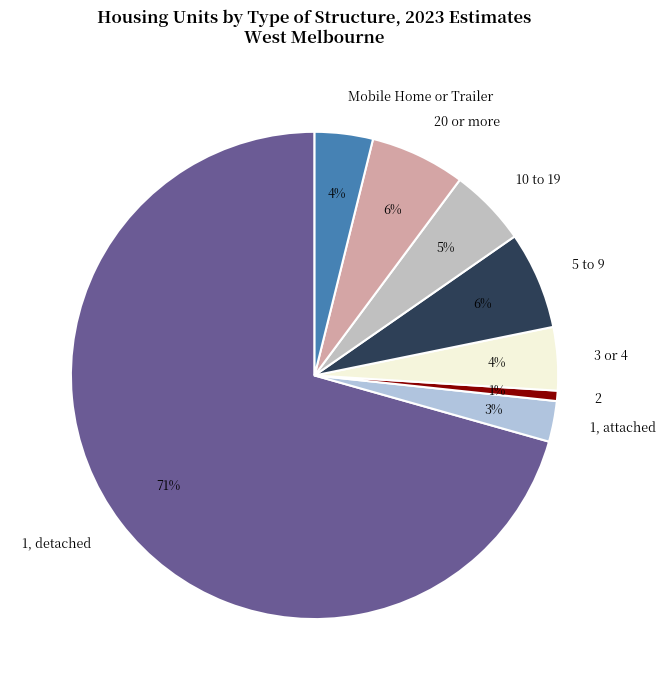

What is the majority slice?

1, detached